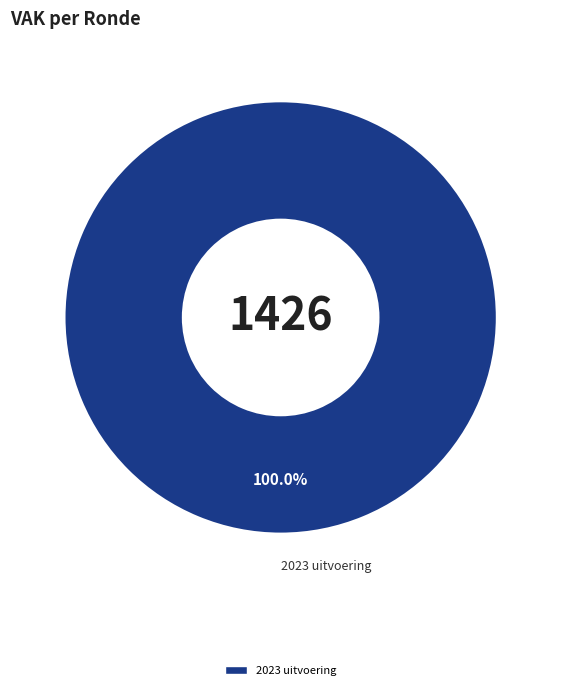

Is there a majority slice in this chart?

Yes